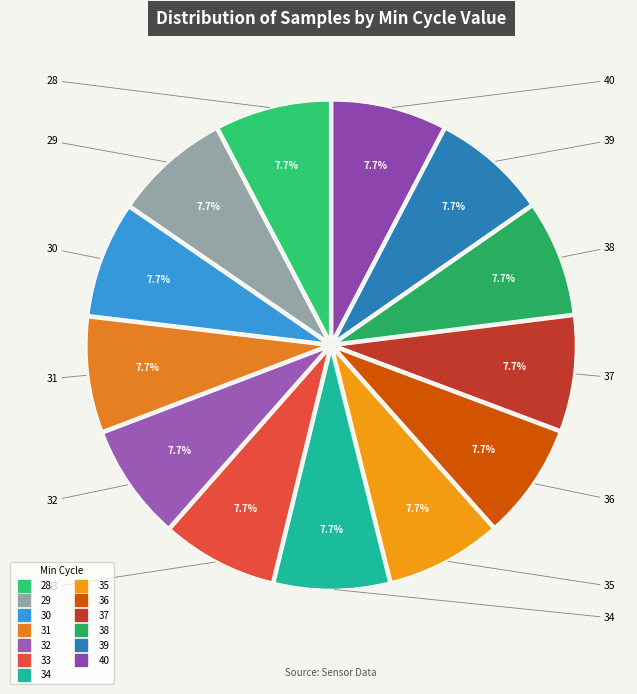

To the nearest percent, what portion does 34 represent?

8%